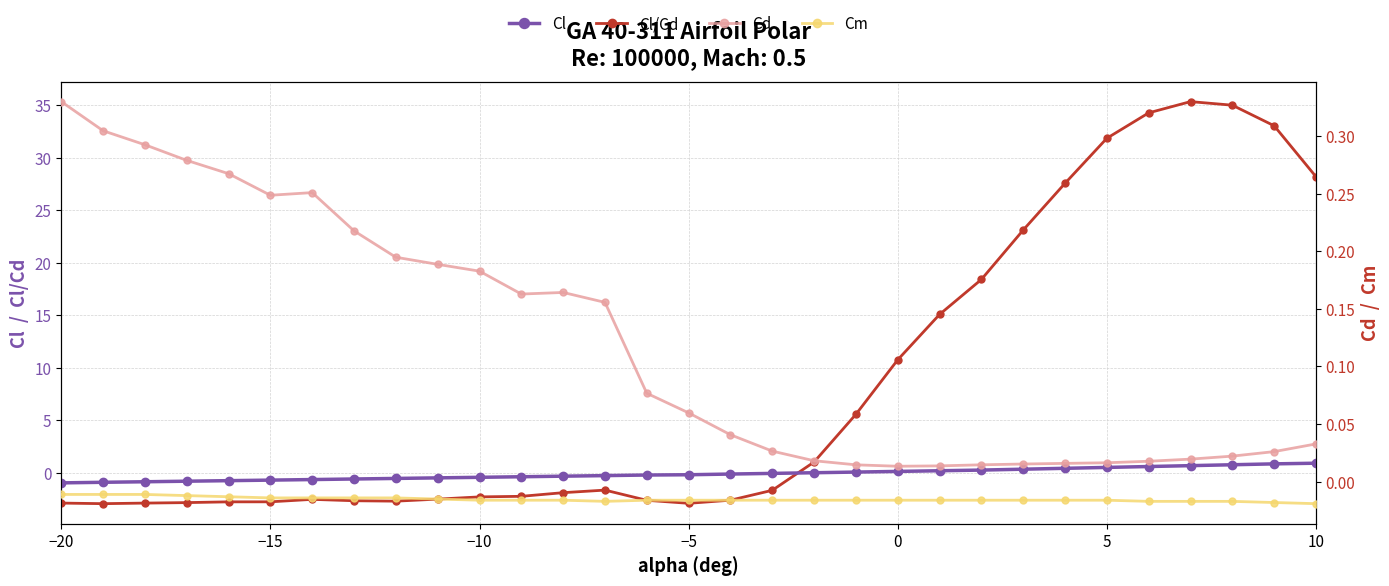

How many negative values does the Cl series have?

18